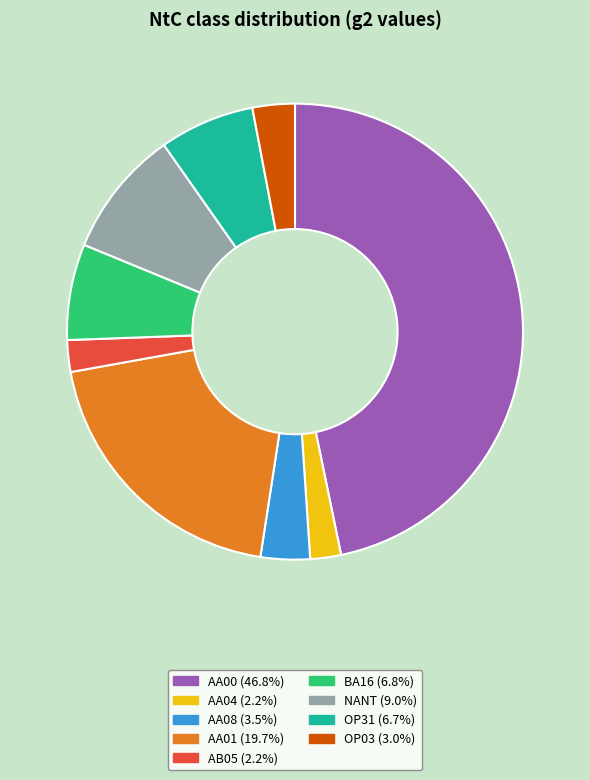

Is the sum of AA08 and AA01 greater than half?

No